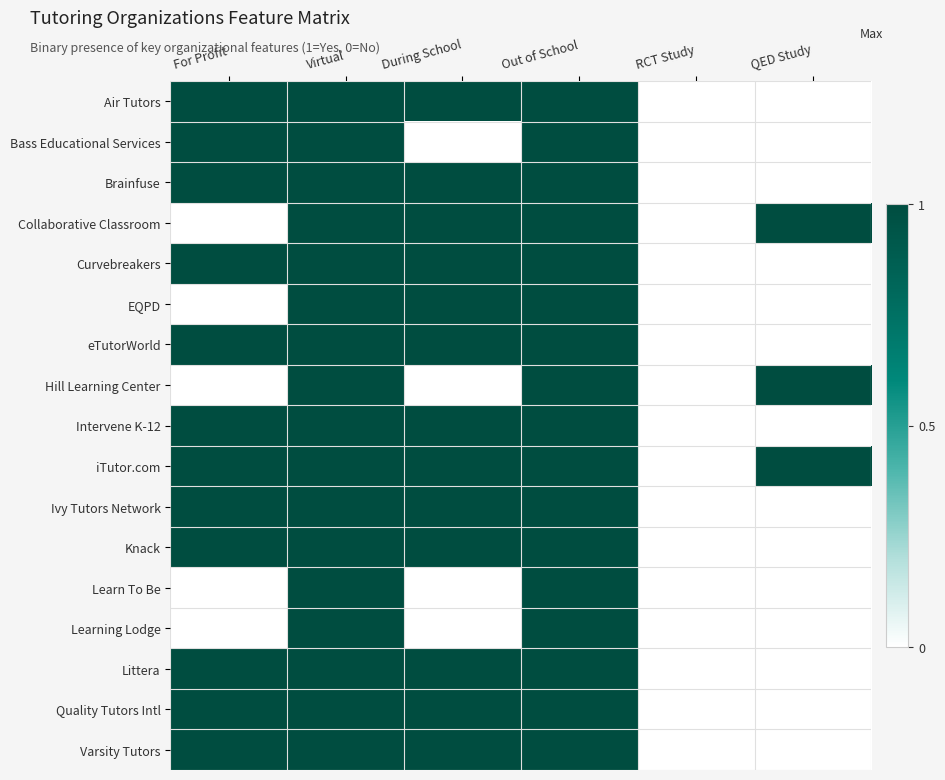

Rank the series by their maximum value, from lowest to highest.

Air Tutors, Bass Educational Services, Brainfuse, Collaborative Classroom, Curvebreakers, EQPD, eTutorWorld, Hill Learning Center, Intervene K-12, iTutor.com, Ivy Tutors Network, Knack, Learn To Be, Learning Lodge, Littera, Quality Tutors Intl, Varsity Tutors